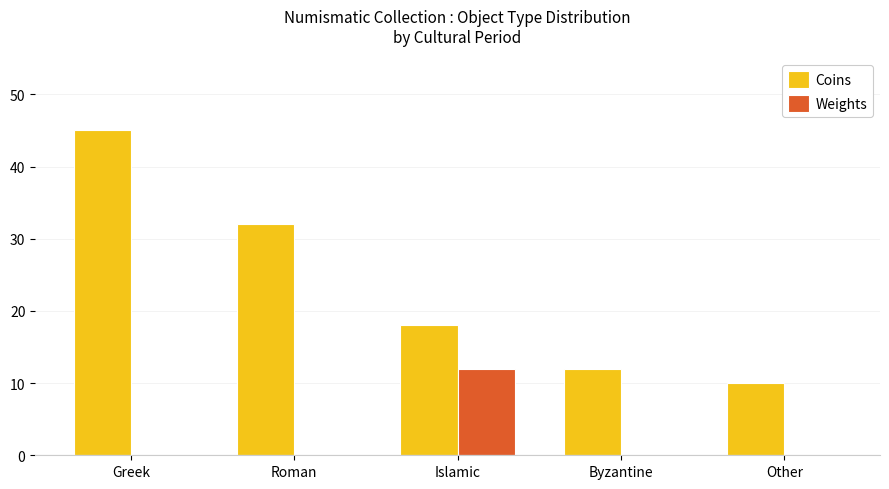

True or false: Coins has a value of 28 at Islamic.

False